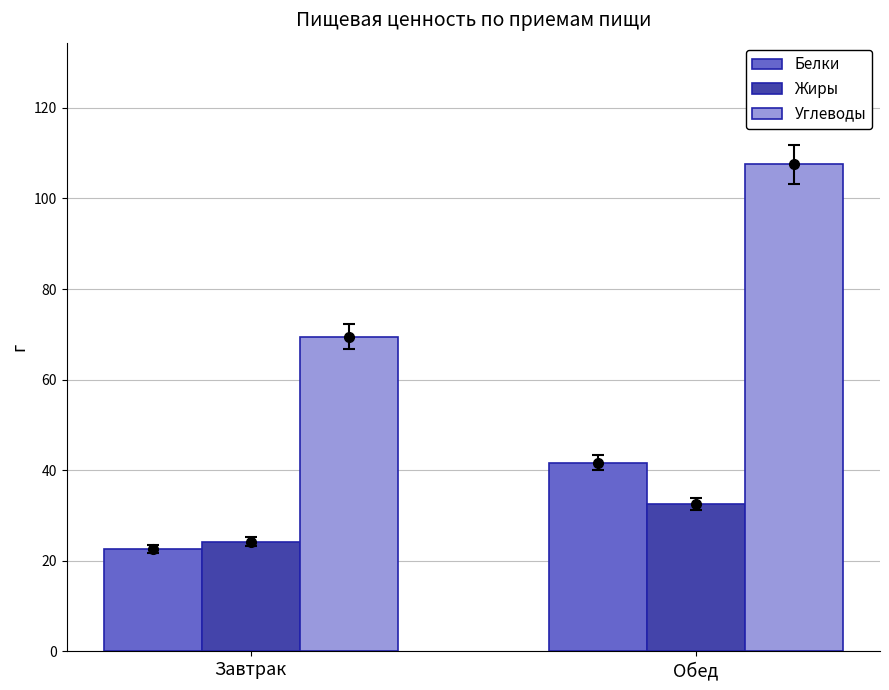

What is the label of the 2nd bar from the right?

Завтрак